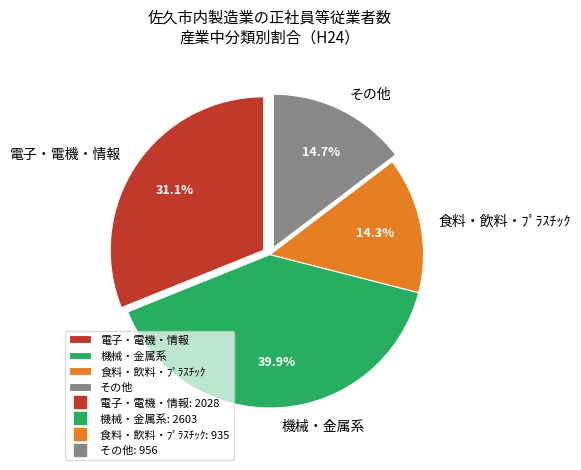

Combined, what portion of the pie is その他 and 食料・飲料・ﾌﾟﾗｽﾁｯｸ?

29.0%